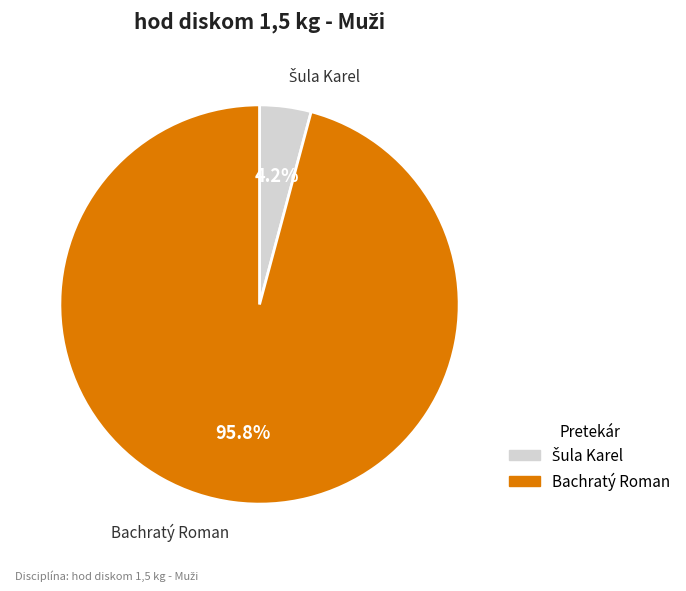

Does Bachratý Roman account for over 50% of the chart?

Yes